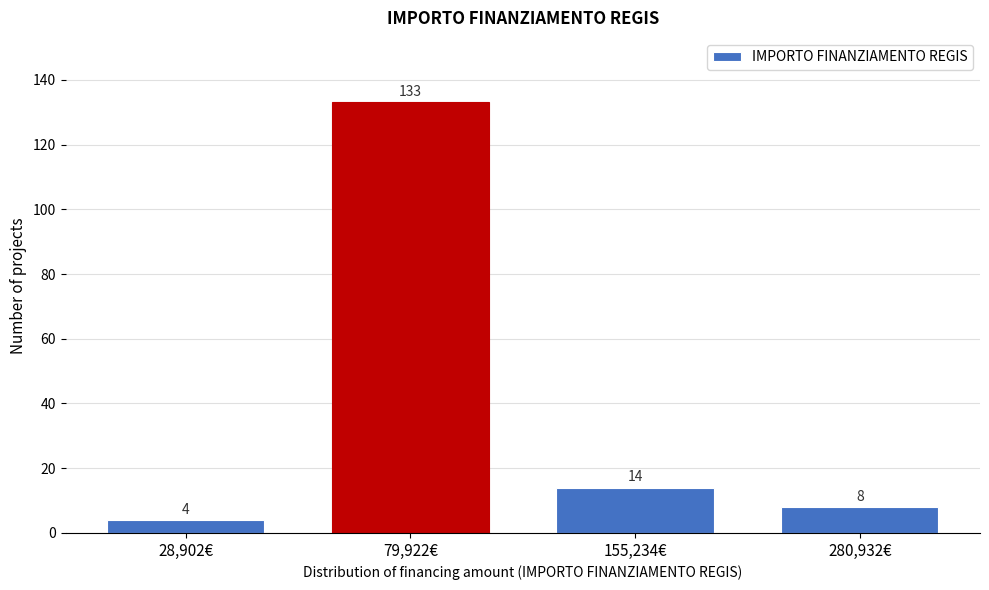

Reading left to right, what are all the values shown in this chart?

4	133	14	8